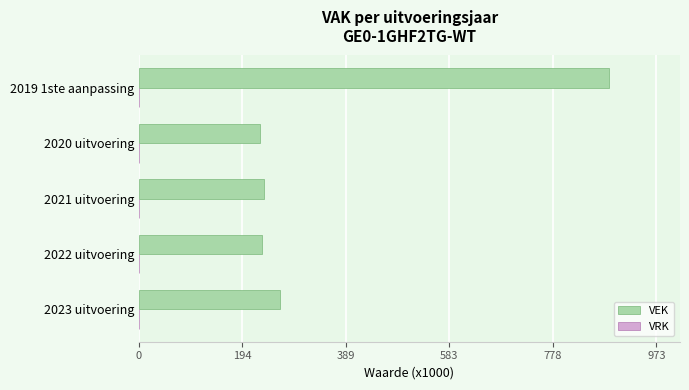

Read the value at 2023 uitvoering.

265.2